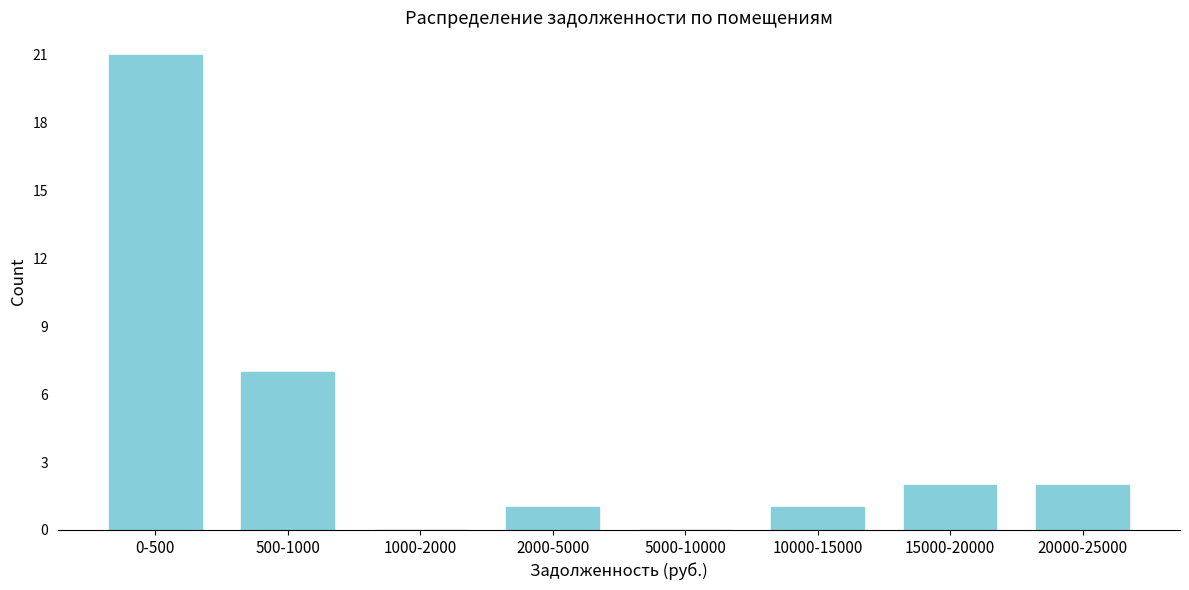

What is the greatest value displayed?

21